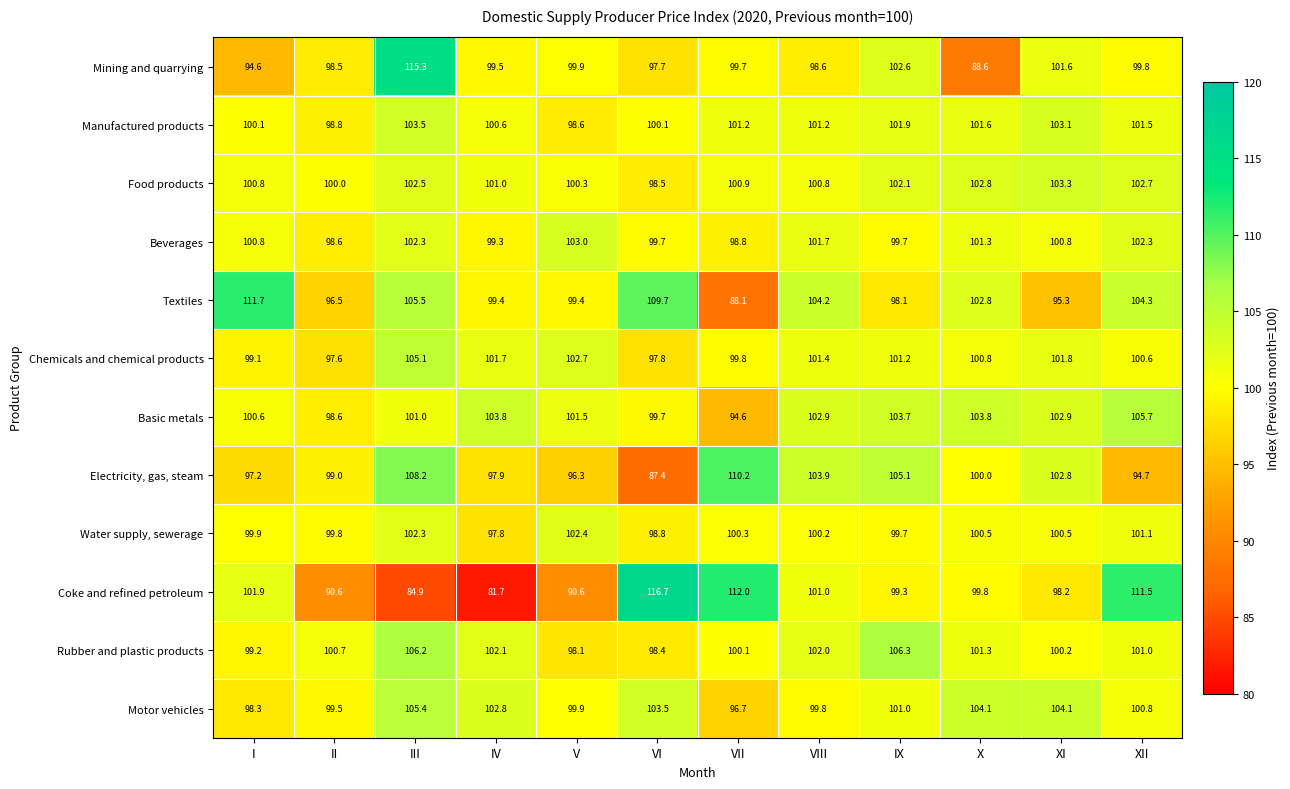

What is the difference between the highest and lowest values at VII?

23.9